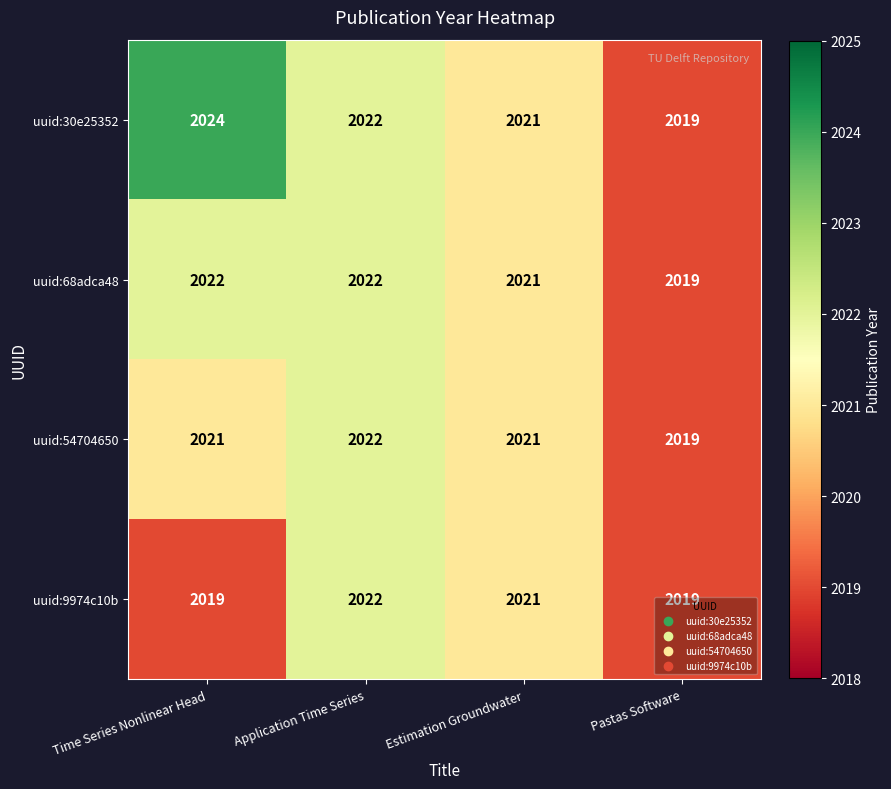

What is the approximate value of uuid:54704650 at Pastas Software?

2019